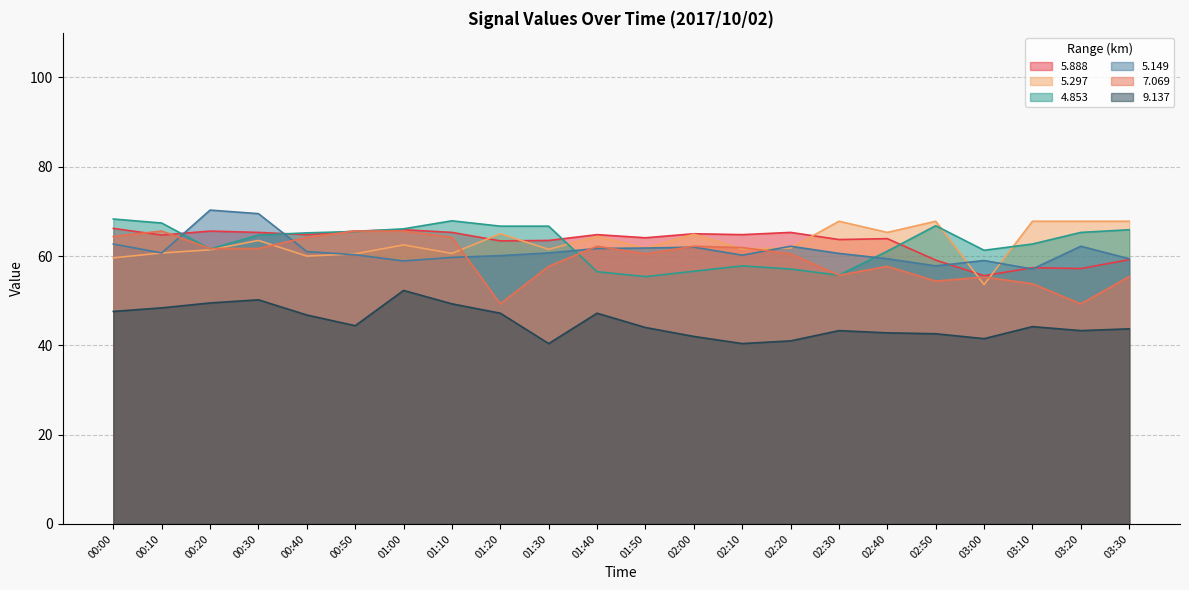

What is the label of the 15th point from the right?

01:10